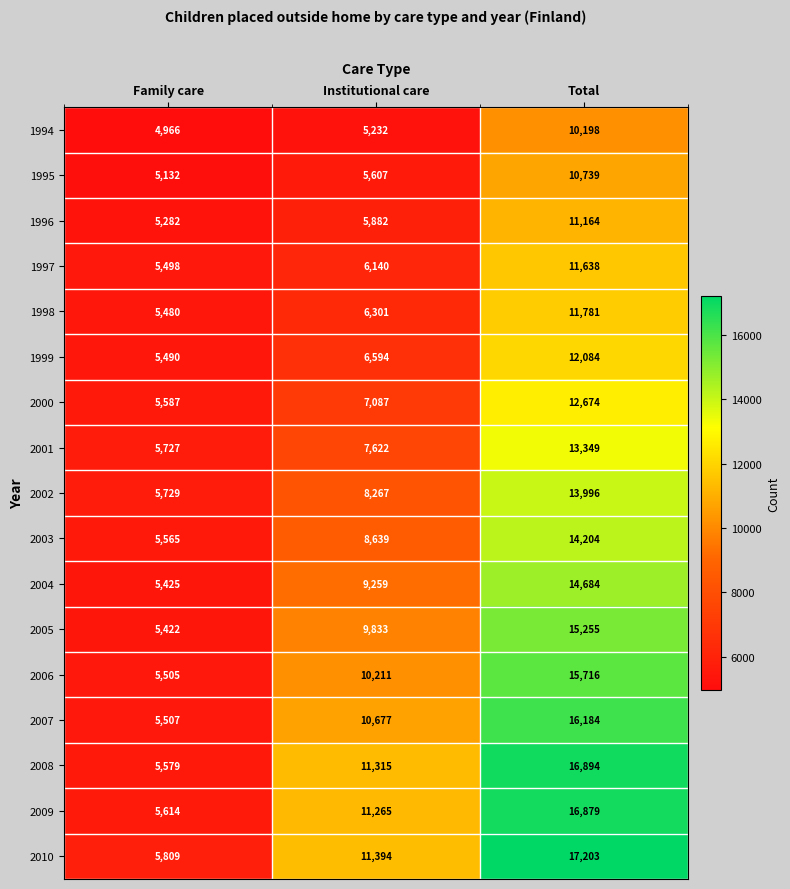

Which category has the highest value across all series?

Total